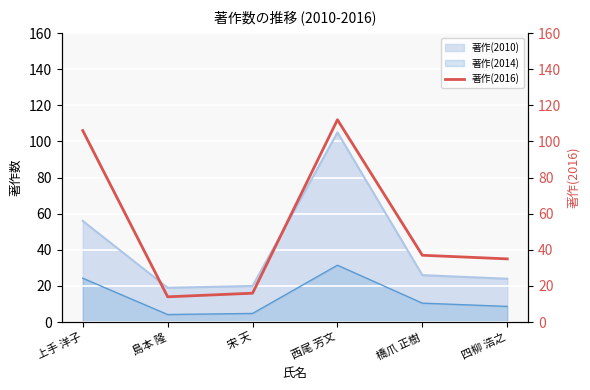

What is the label of the 4th point from the left?

西尾 芳文